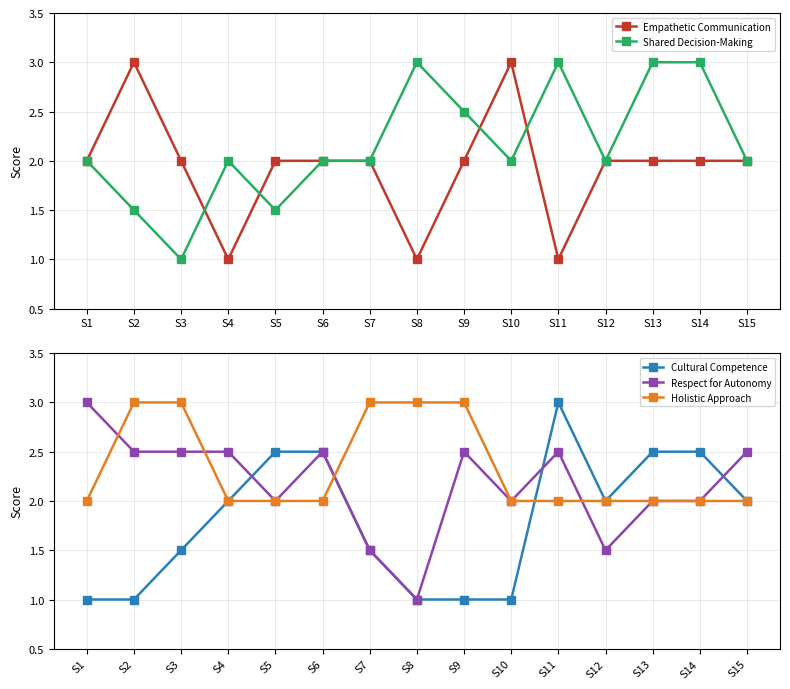

True or false: Holistic Approach has more than 2 points higher than both neighbors.

False